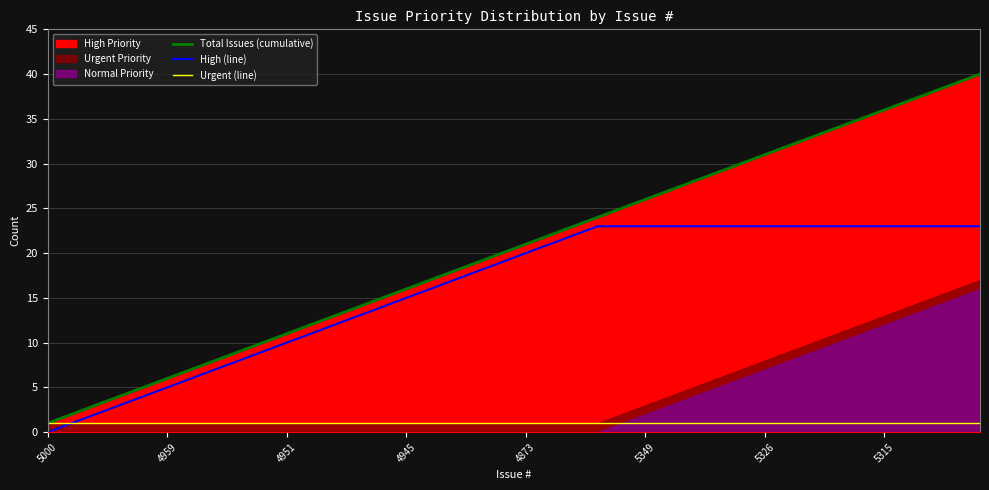

What value does the High (line) series have at 29, to the nearest 10?

20